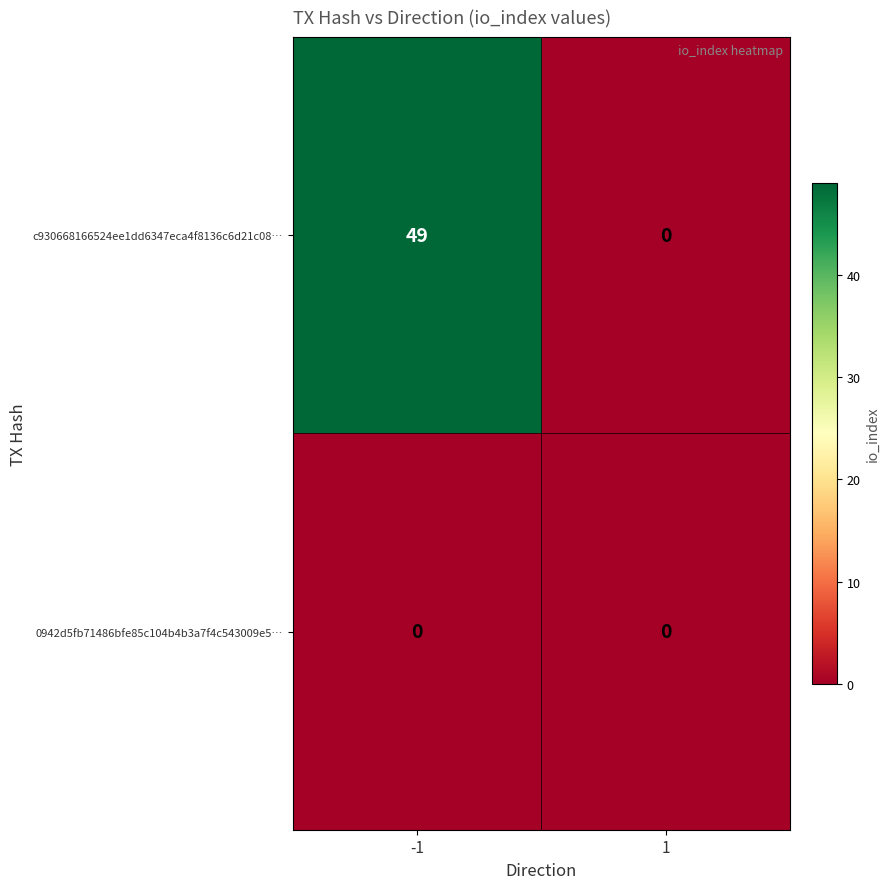

Rank the series by their maximum value, from highest to lowest.

c930668166524ee1dd6347eca4f8136c6d21c08…, 0942d5fb71486bfe85c104b4b3a7f4c543009e5…